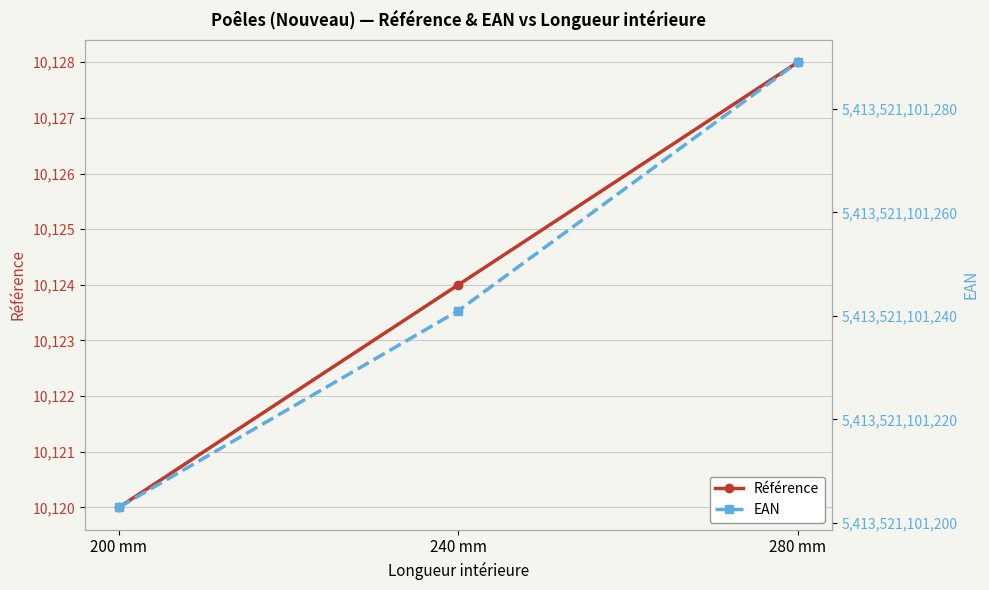

What is the sum of all EAN values?

16240563303733